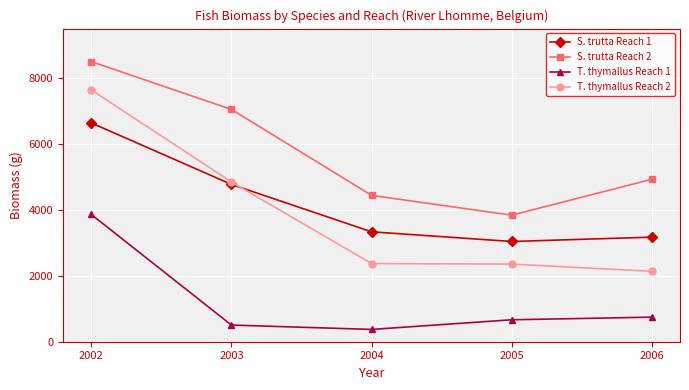

True or false: S. trutta Reach 1 and T. thymallus Reach 2 intersect in this chart.

True